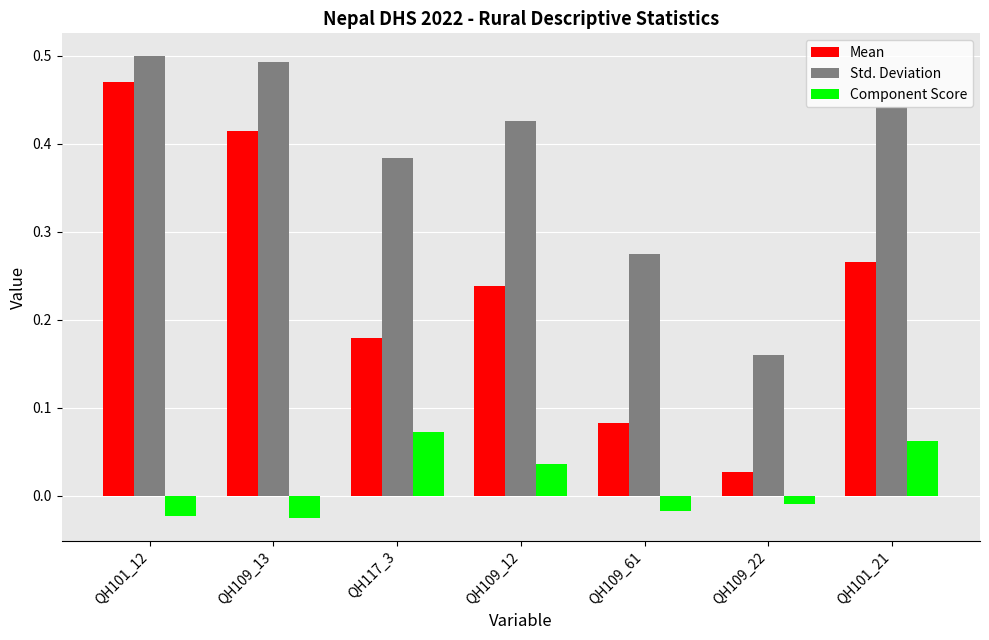

What is the label of the 4th bar from the left?

QH109_12